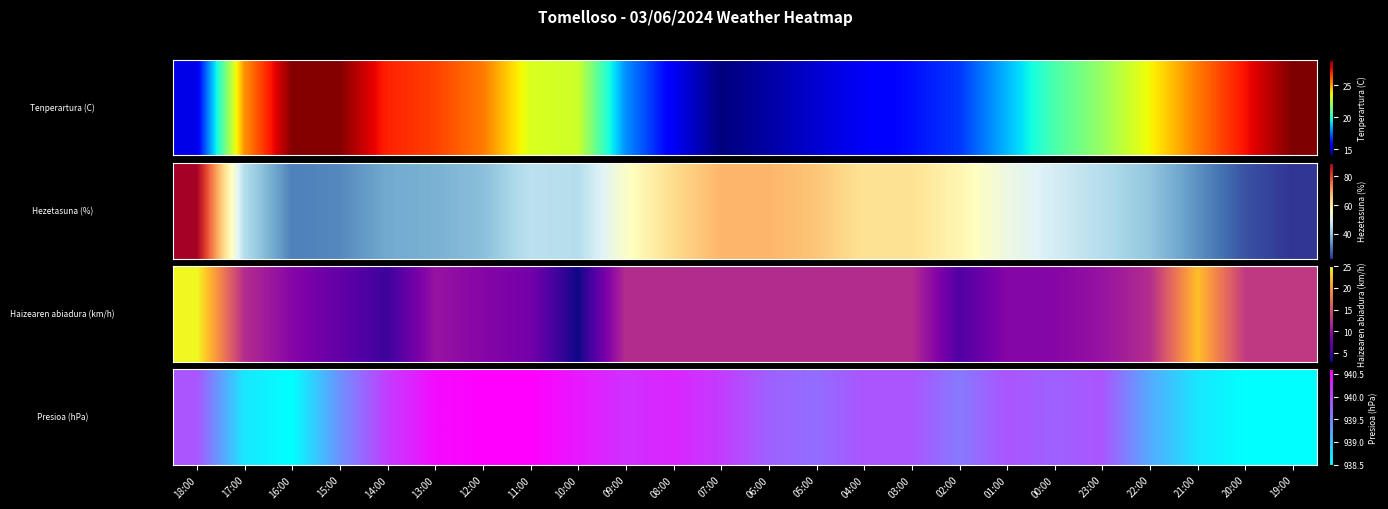

The chart shows a value of 939.9 at 01:00. True or false?

True